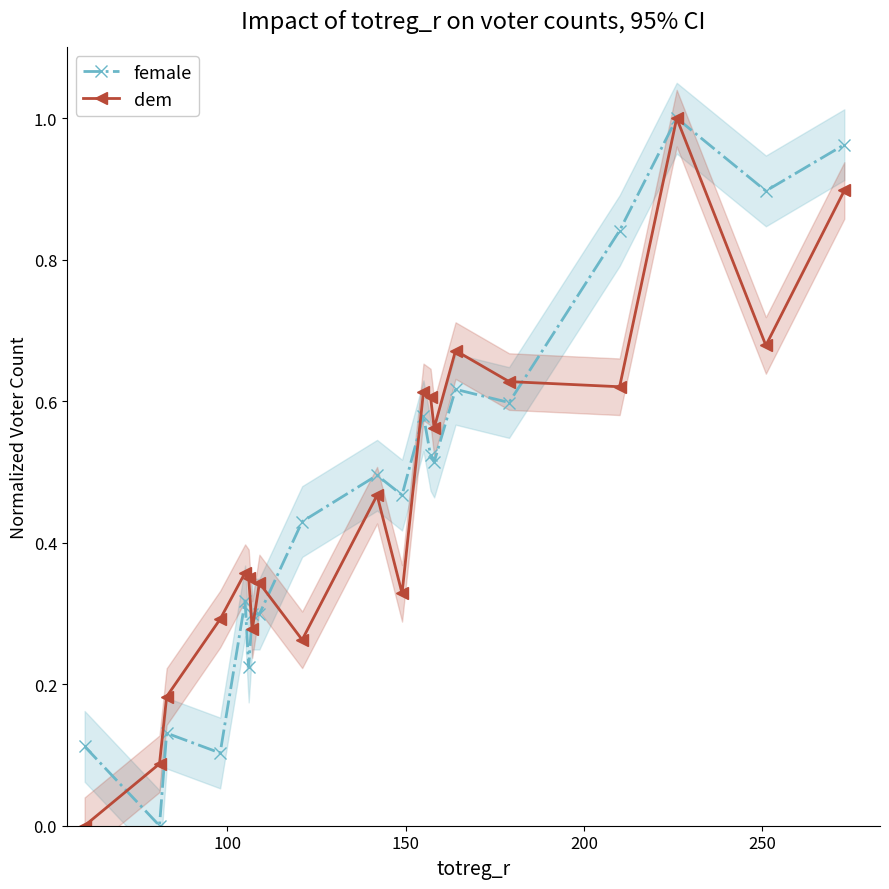

In dem, how many points are lower than both neighbors (excluding endpoints)?

6